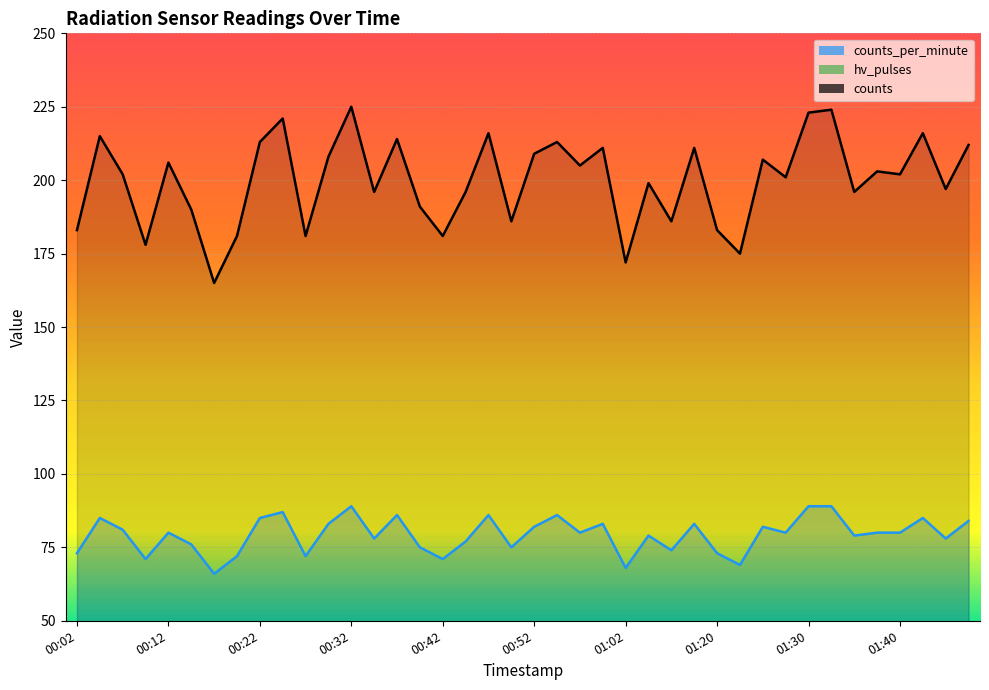

What is the value of the counts point at the 22nd from the left?

213